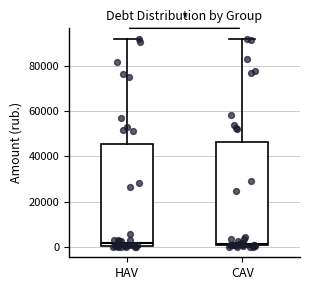

Reading left to right, transcribe this box plot: for each box, give where its median line is, the range the box spans, and where its two whiskers end, as read against the y-axis. The values are not printed on the chart, so give them approximately, as read against the axis.

HAV: median 2000, box 0 to 46000, whiskers 0 to 92000
CAV: median 2000, box 0 to 46000, whiskers 0 (just below the box's lower edge) to 92000